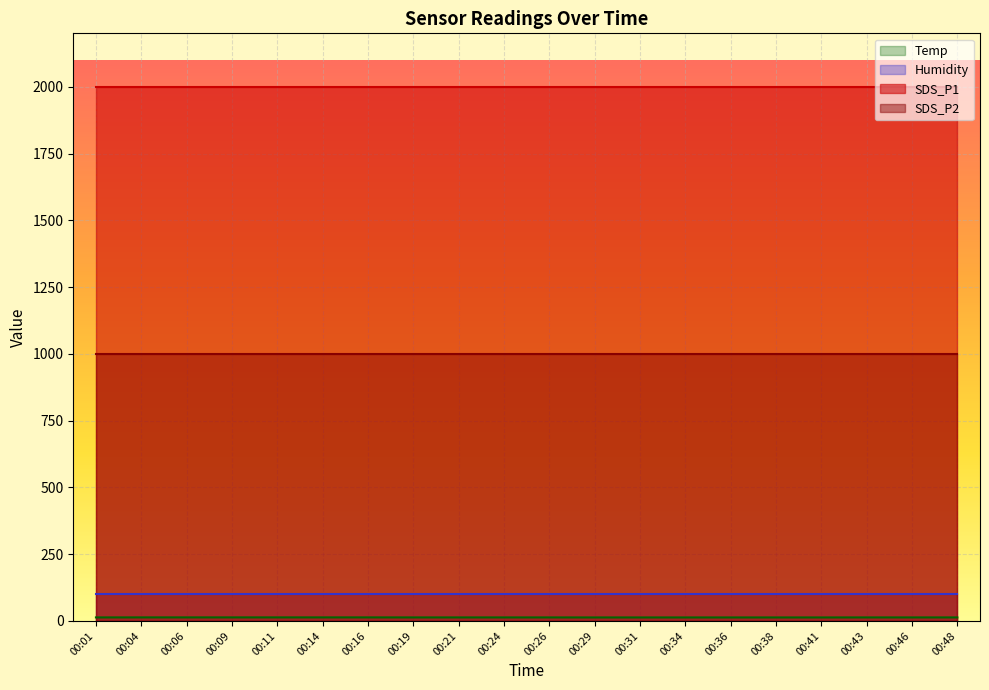

True or false: SDS_P1 has more than 1 interior local peaks.

False